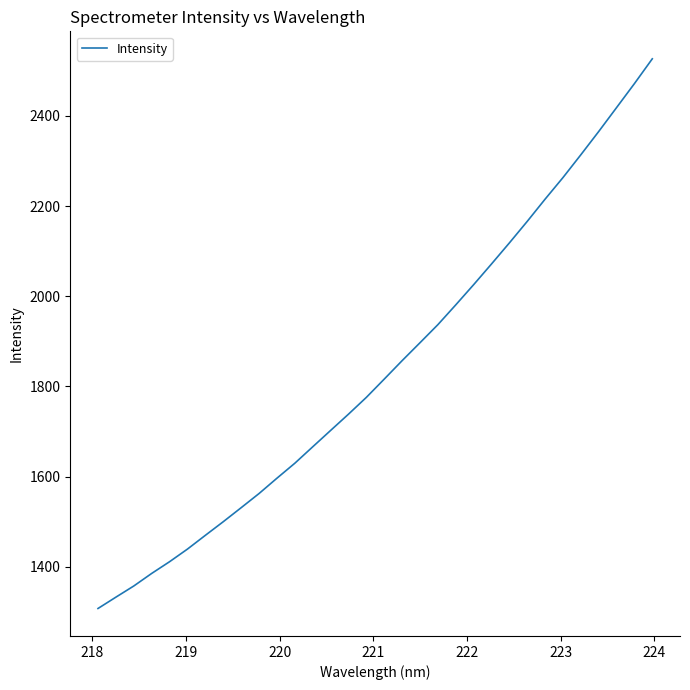

Count the number of data series in this chart.

1